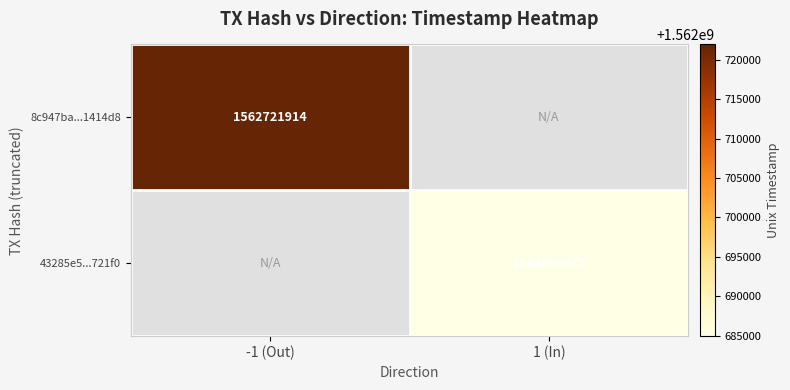

The value of 8c947ba...1414d8 at -1 (Out) is 489395296. True or false?

False